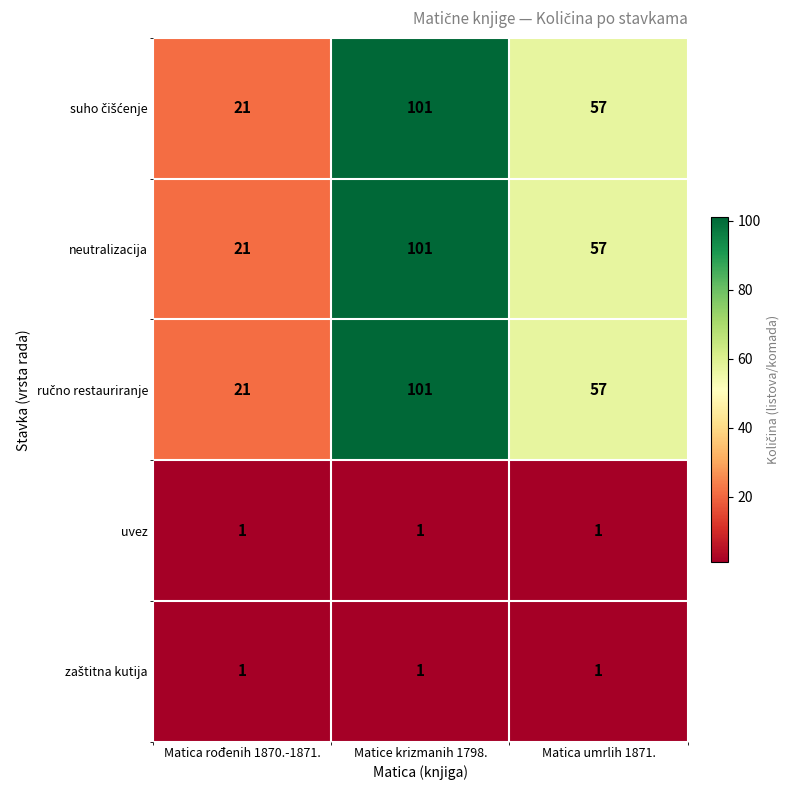

Is it true that neutralizacija equals 86 at Matica umrlih 1871.?

False